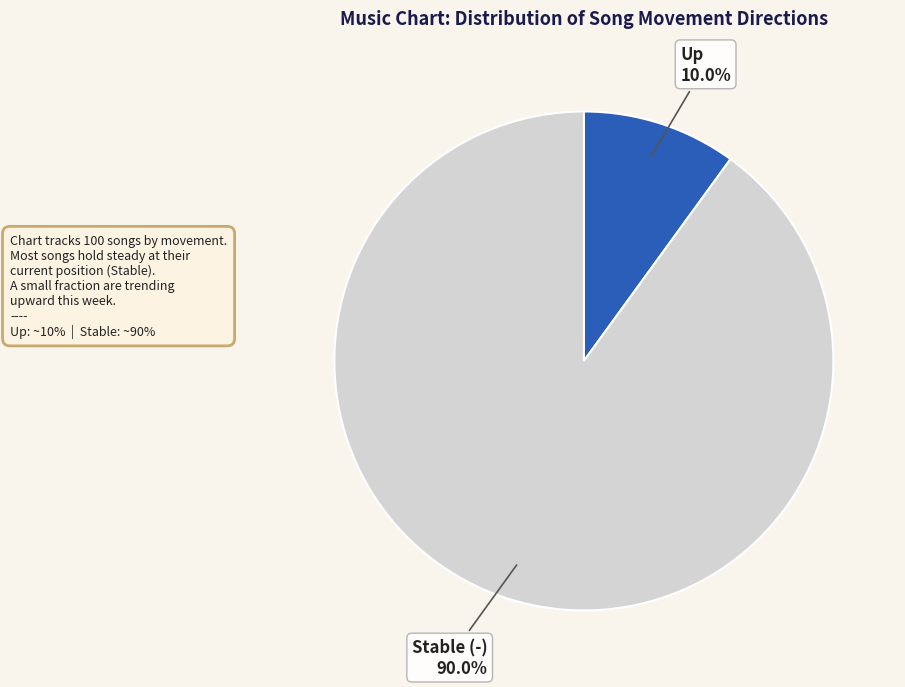

What percentage do Up and Stable (-) together represent?

100.0%